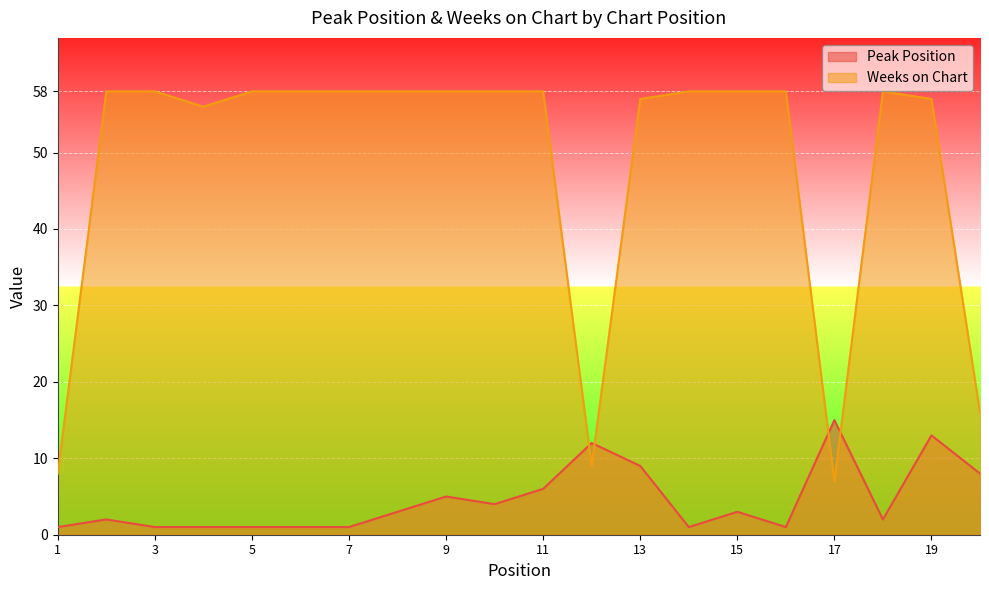

Is it true that Peak Position equals 1 at 3?

True